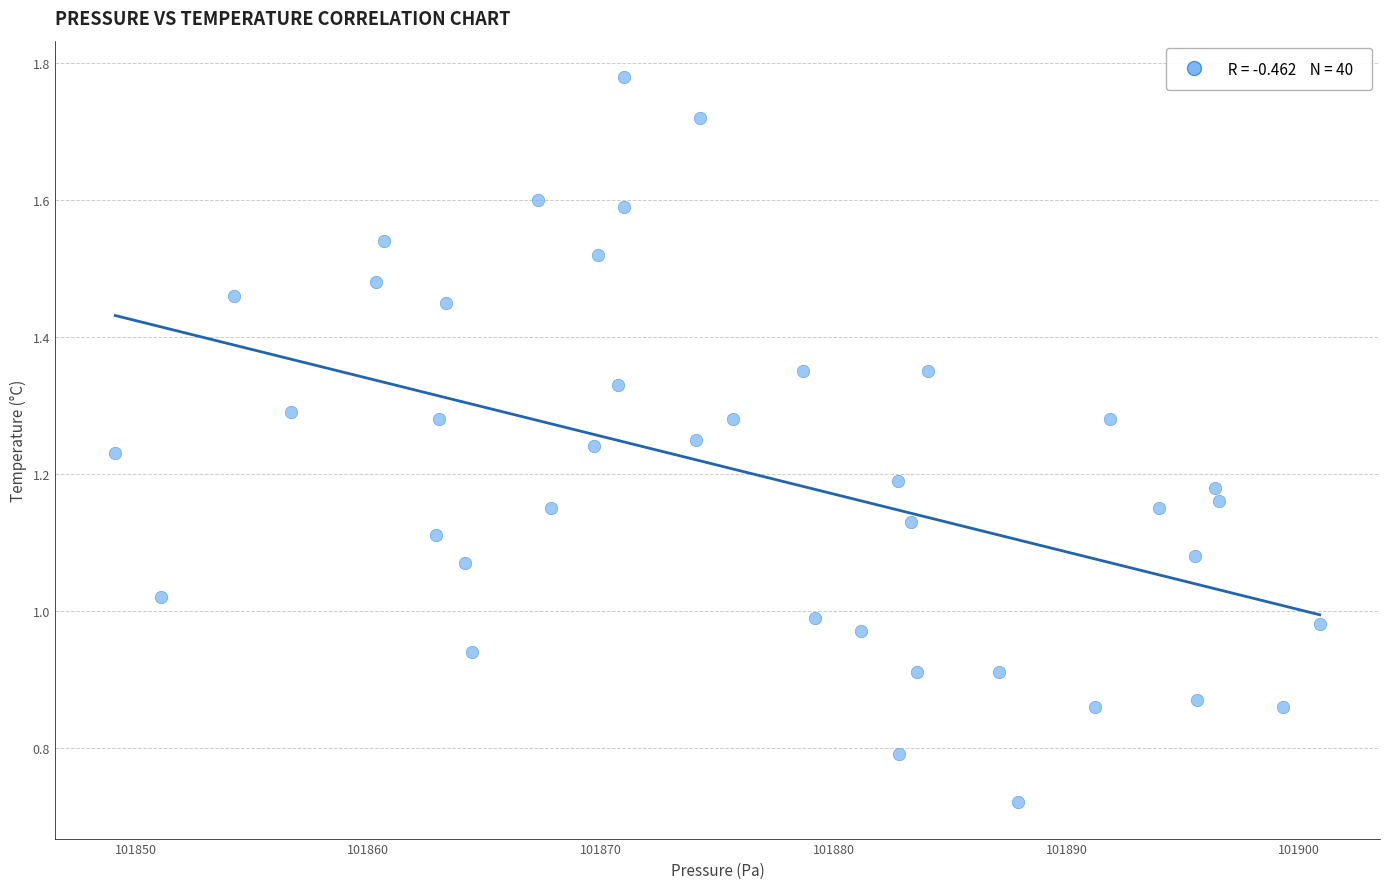

What is the range of X values (max minus min)?

51.8